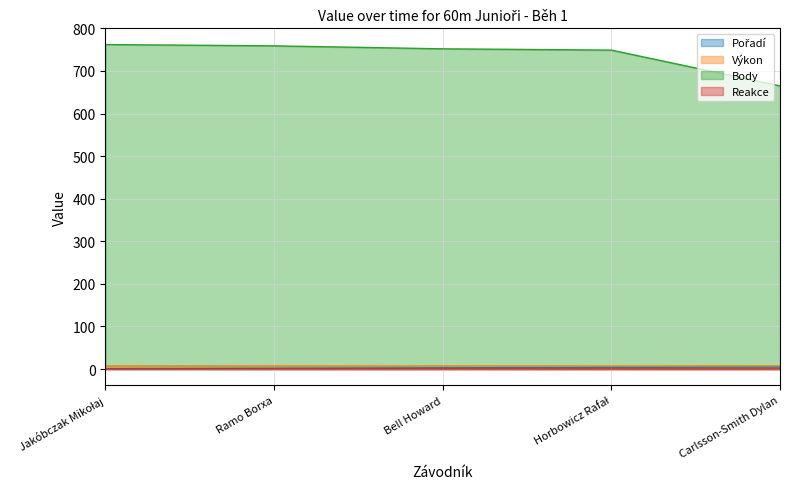

Reading left to right, transcribe all the data shown in this chart.

Pořadí: 1.0	2.0	3.0	4.0	5.0
Výkon: 7.3	7.4	7.4	7.4	7.7
Body: 762.0	759.0	752.0	749.0	665.0
Reakce: 0.2	0.2	0.2	0.1	0.2